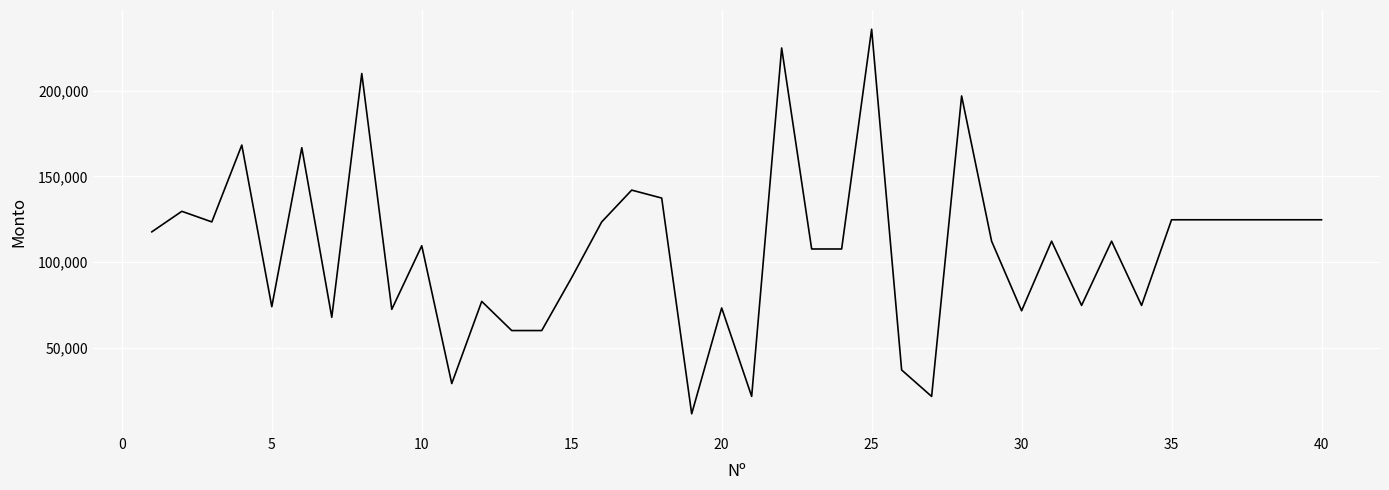

What is the minimum value shown in the chart?

11713